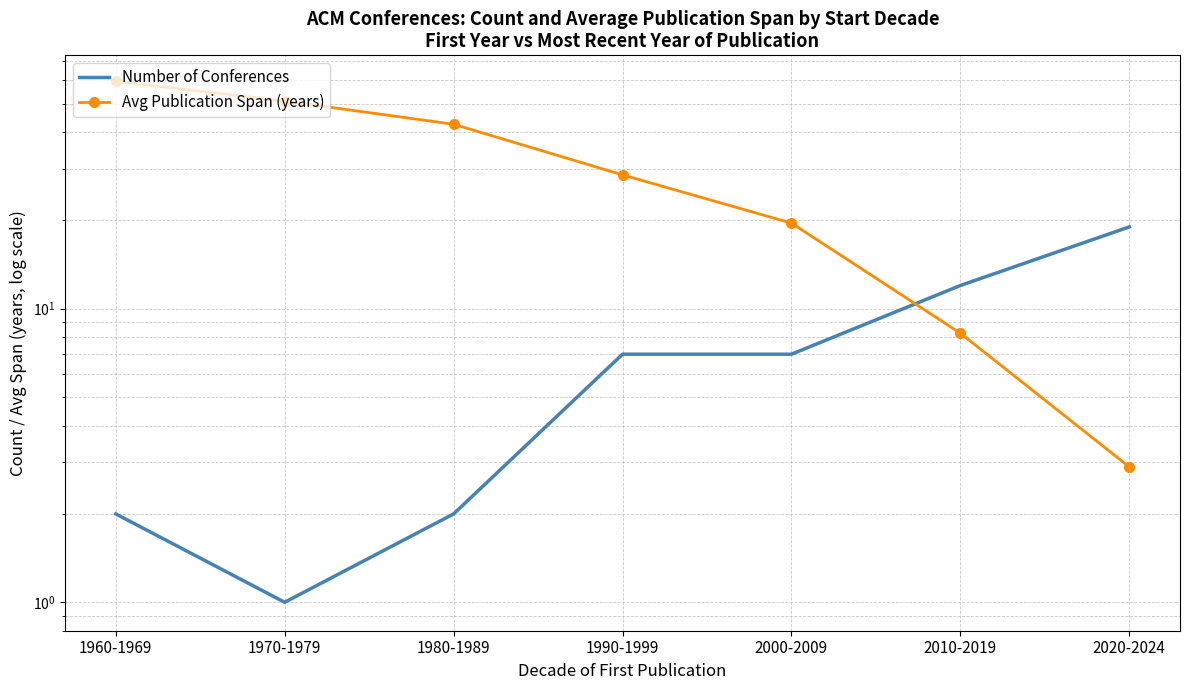

Which series has the widest spread of values?

Avg Publication Span (years)